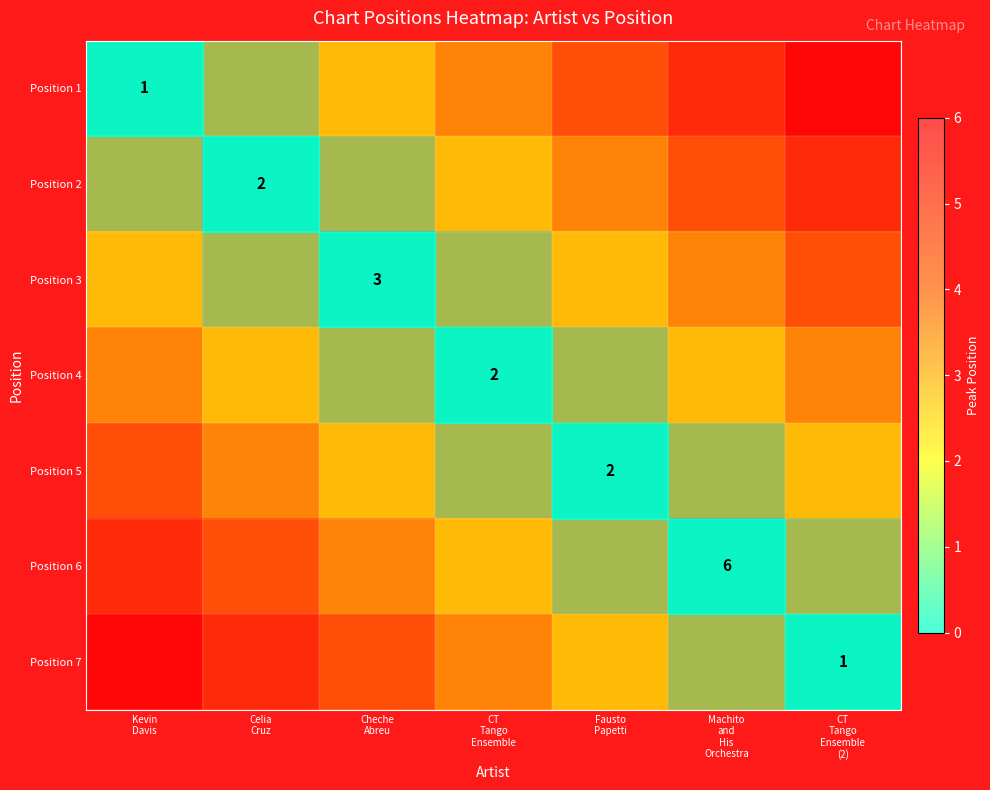

Between Celia
Cruz and Cheche
Abreu, which is larger?

Cheche
Abreu